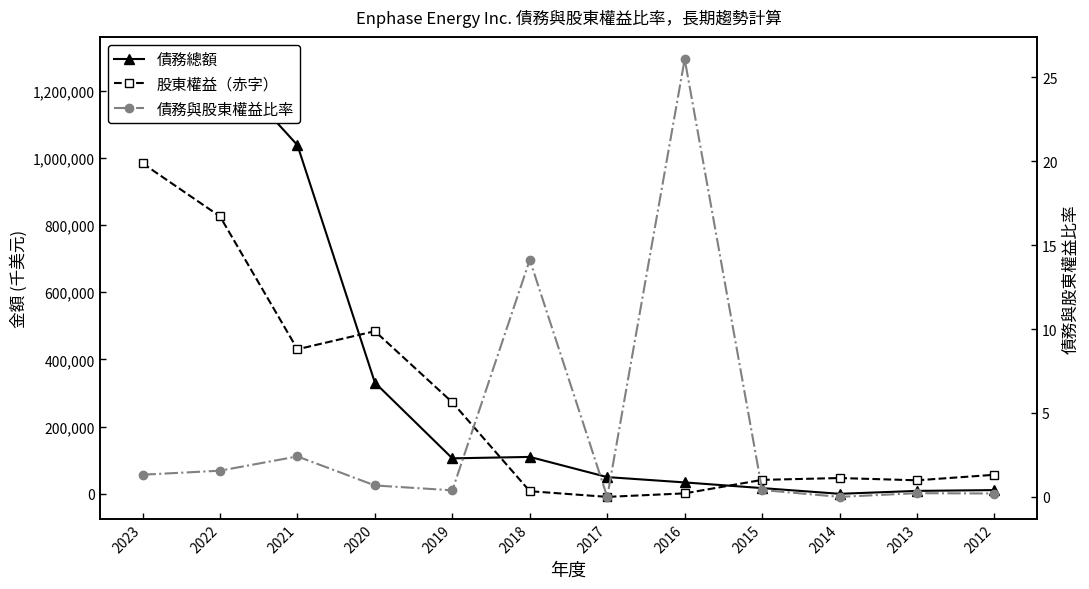

Where is 債務與股東權益比率 nearest to the value 13?

2018